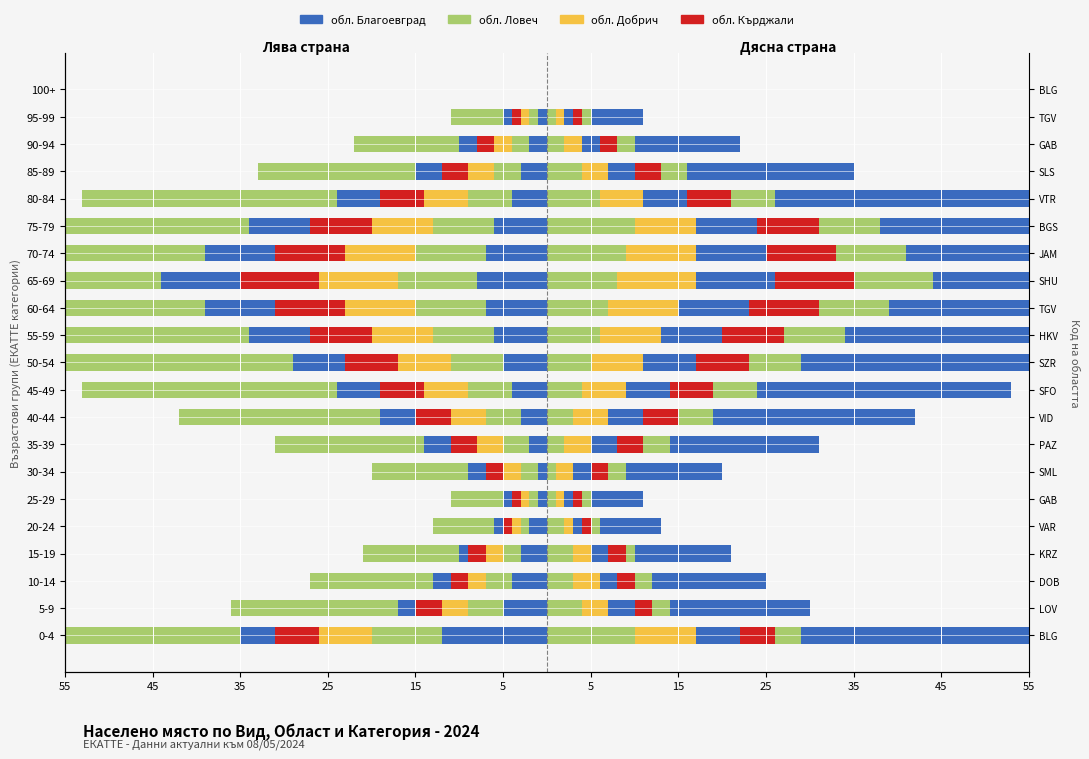

How many series are shown in this chart?

4